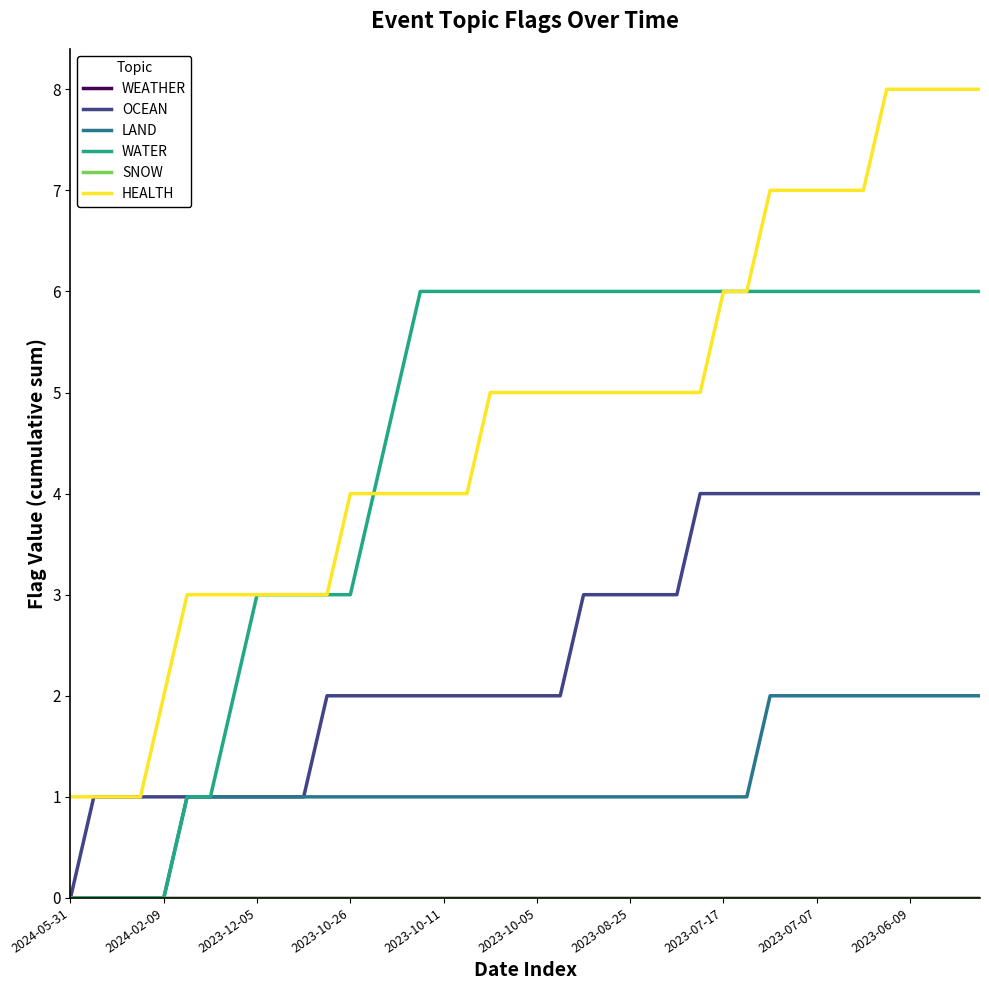

Does the chart display data point markers on the line(s)?

No